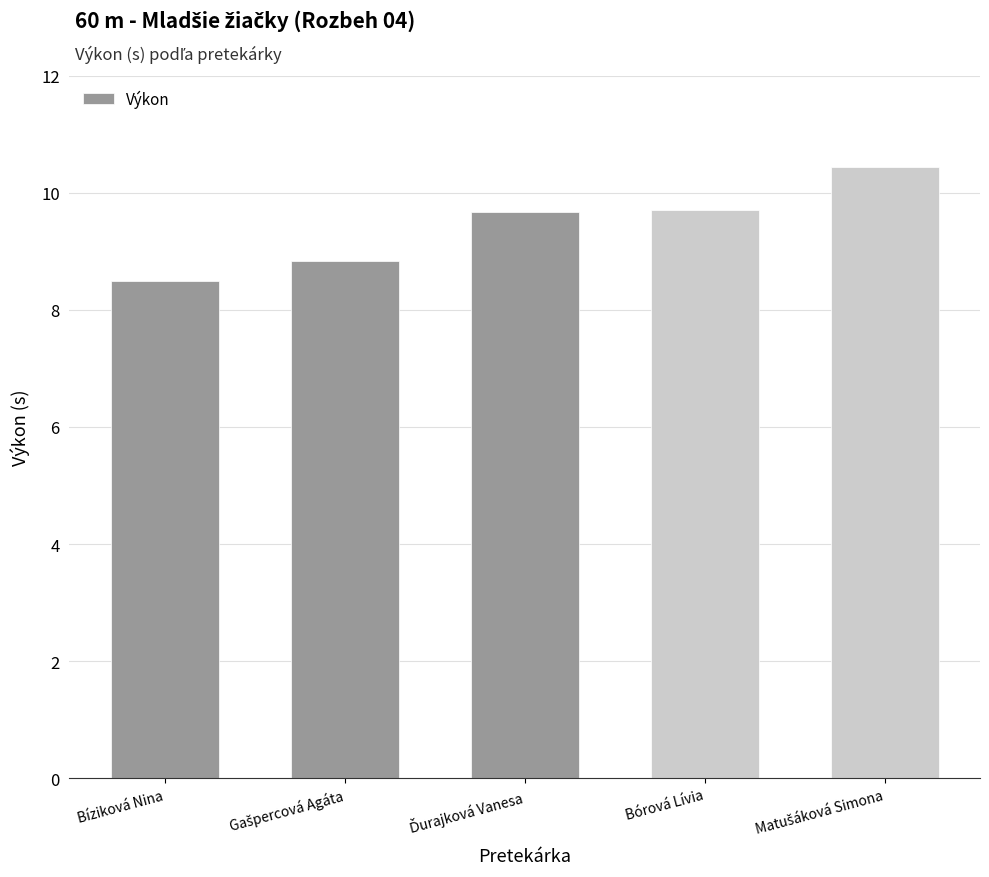

Which label corresponds to the smallest value in the chart?

Bíziková Nina